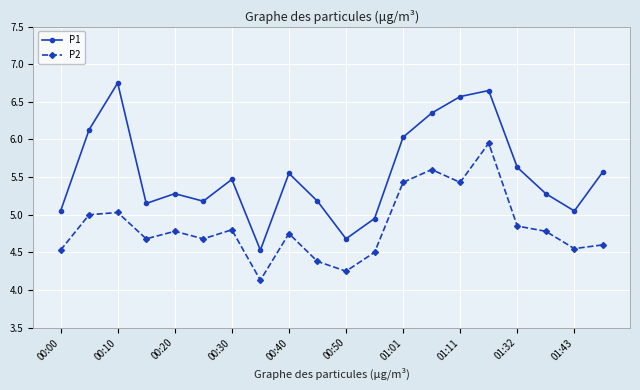

Which series has the largest total across all categories?

P1